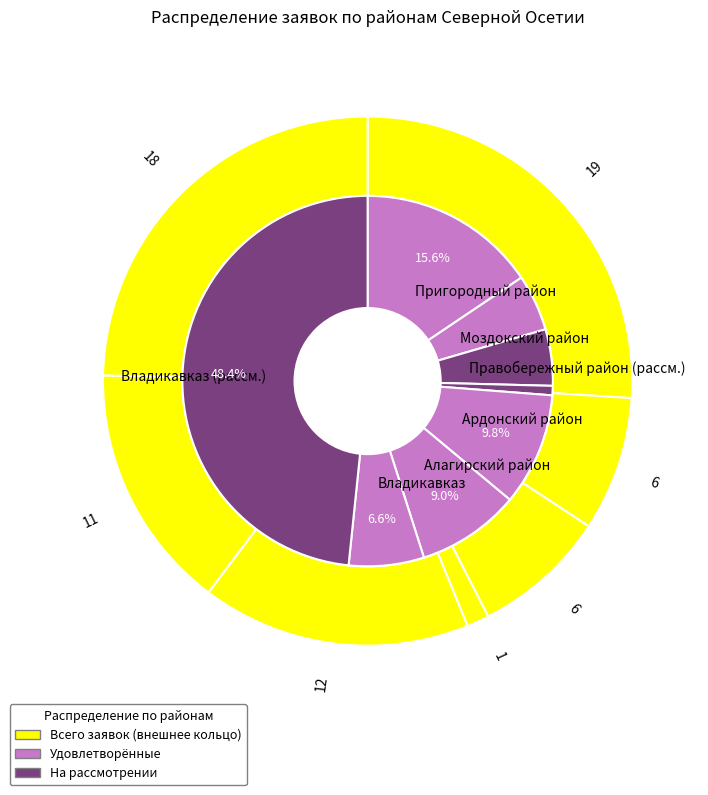

To the nearest percent, what is the average slice percentage?

14%